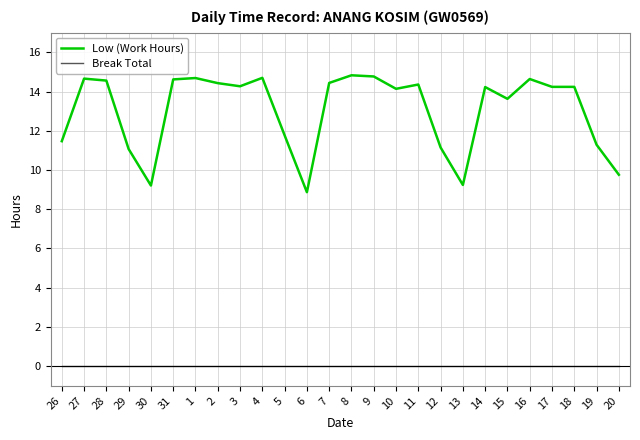

Which series has the widest spread of values?

Low (Work Hours)